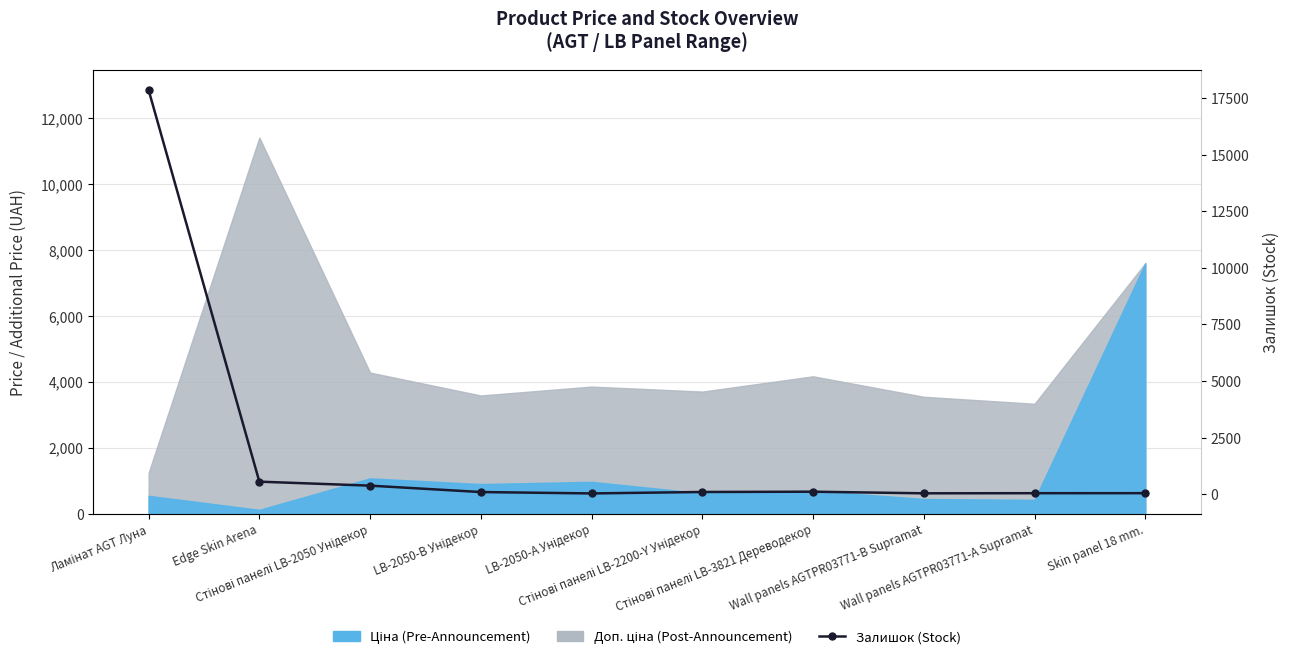

What is the change in value from Стінові панелі LB-3821 Дереводекор to Wall panels AGTPR03771-А Supramat?

-66